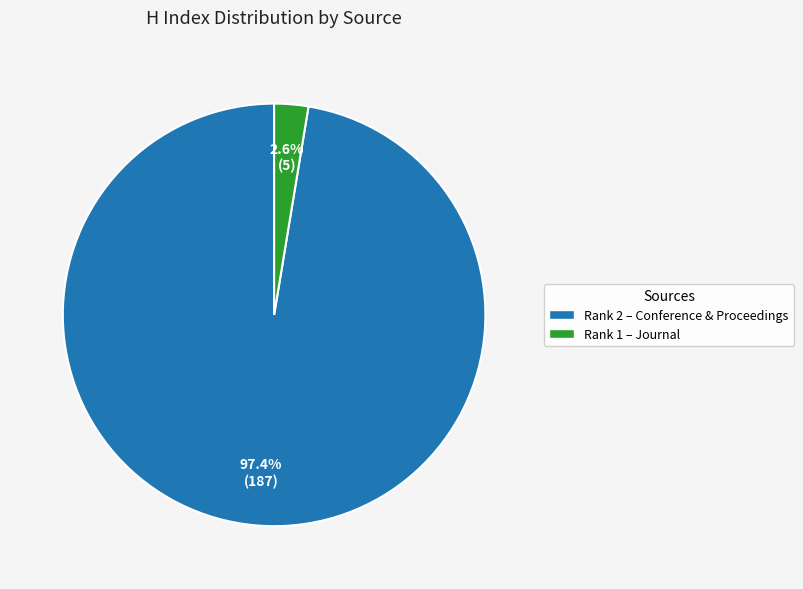

Which category has the biggest portion of the pie?

Rank 2 – Conference & Proceedings